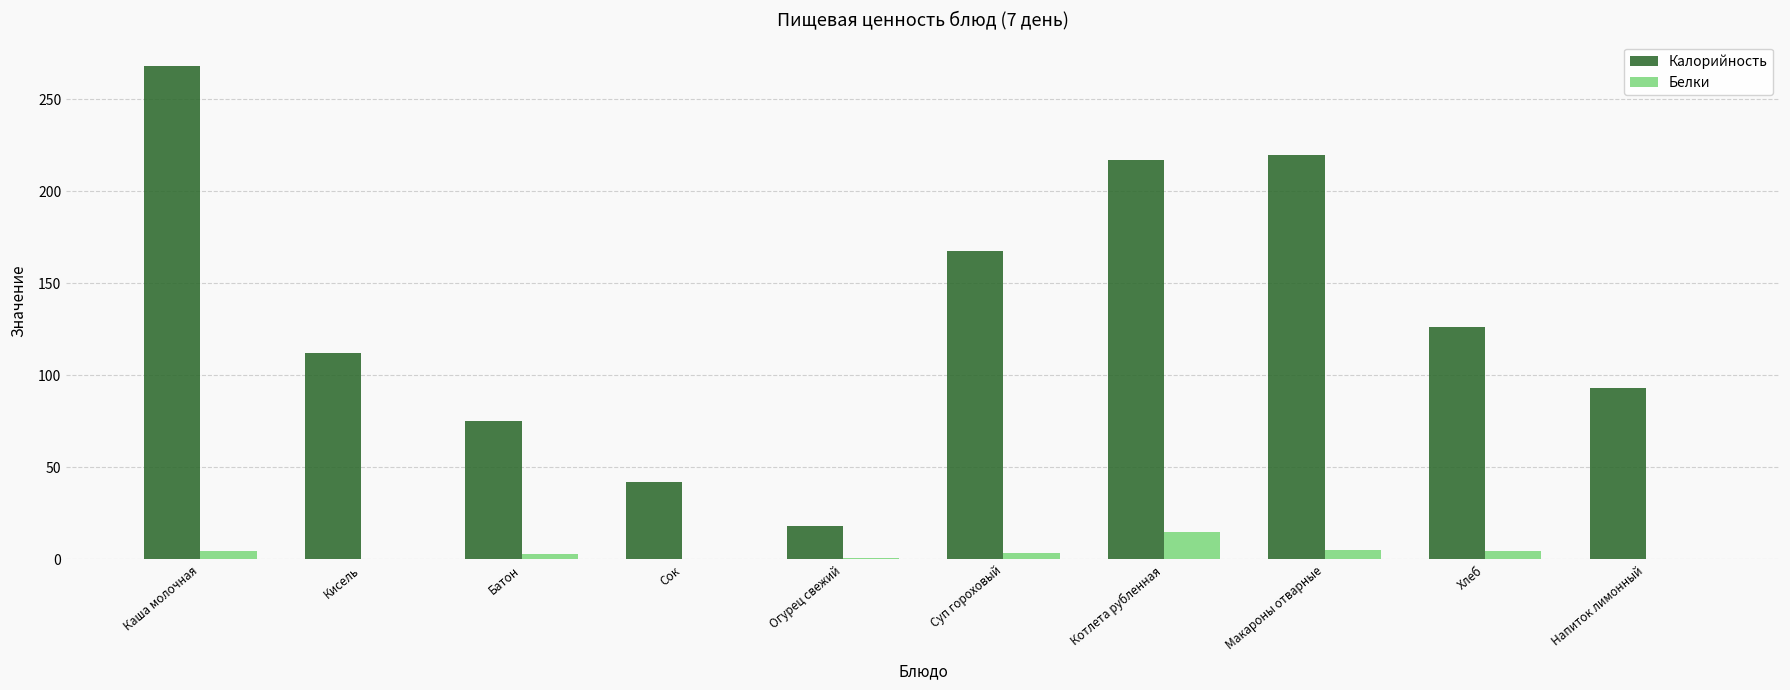

At which label does Калорийность first exceed 126?

Каша молочная